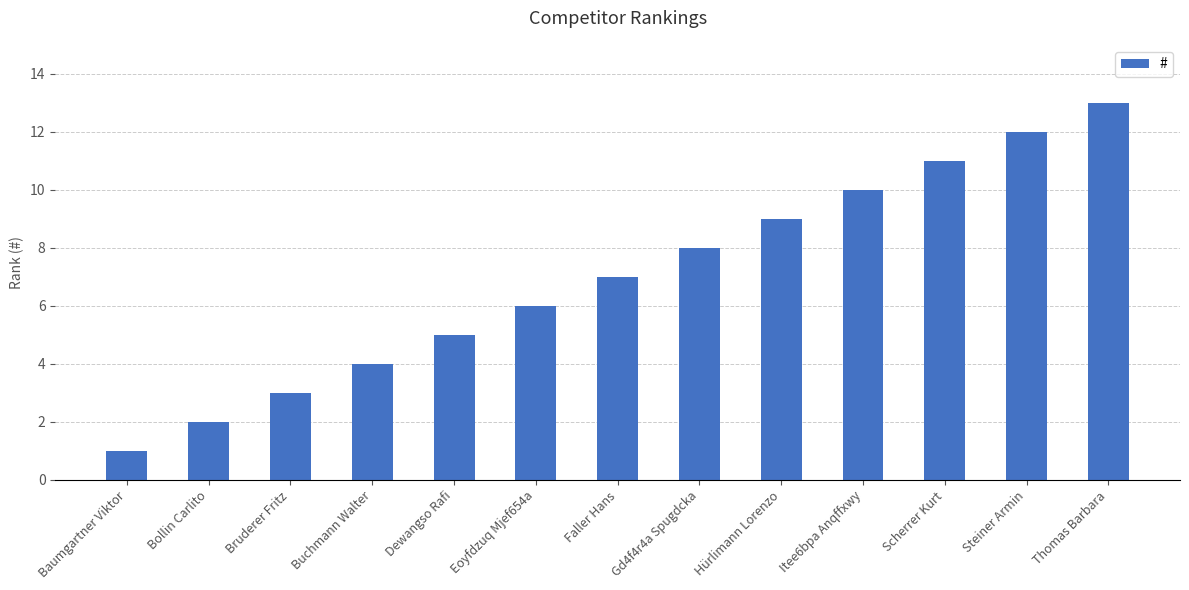

List the labels in order of value, smallest first.

Baumgartner Viktor, Bollin Carlito, Bruderer Fritz, Buchmann Walter, Dewangso Rafi, Eoyfdzuq Mjef654a, Faller Hans, Gd4f4r4a Spugdcka, Hürlimann Lorenzo, Itee6bpa Anqffxwy, Scherrer Kurt, Steiner Armin, Thomas Barbara